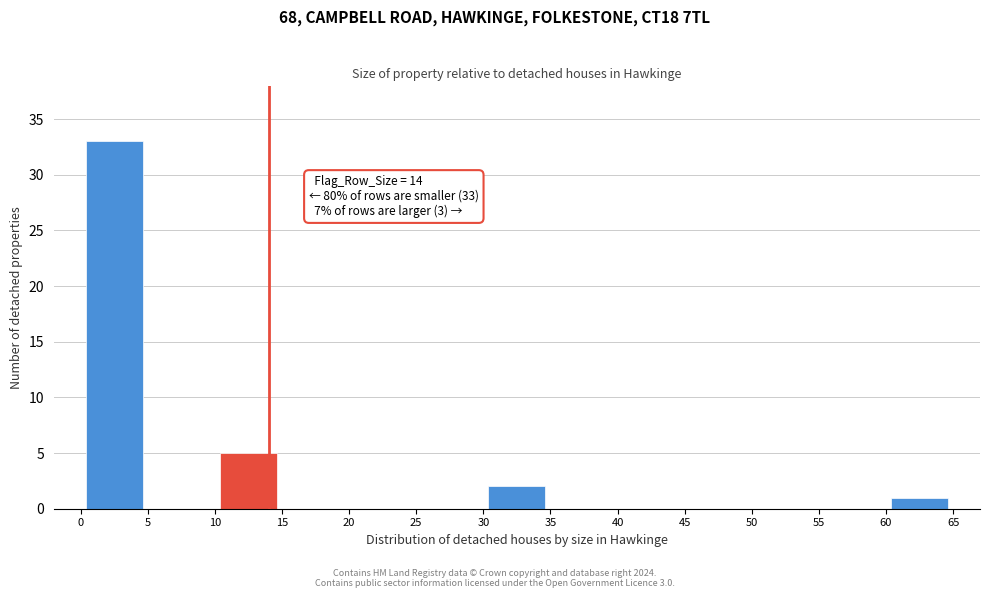

Over which range of the x-axis is the bar tallest?

0 to 5